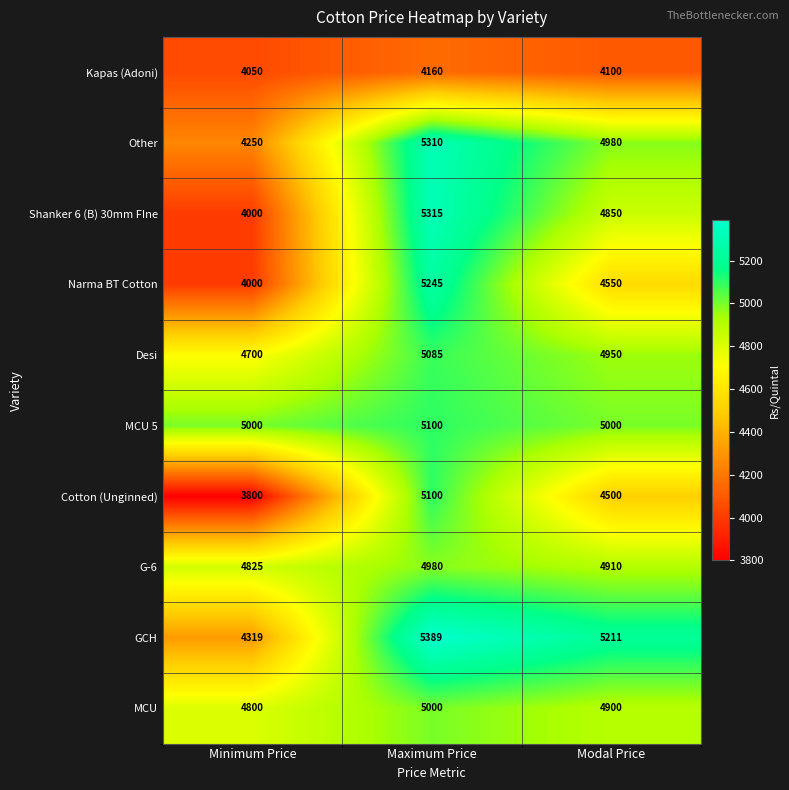

Is the value of Cotton (Unginned) at Modal Price greater than the value of G-6 at Minimum Price?

No